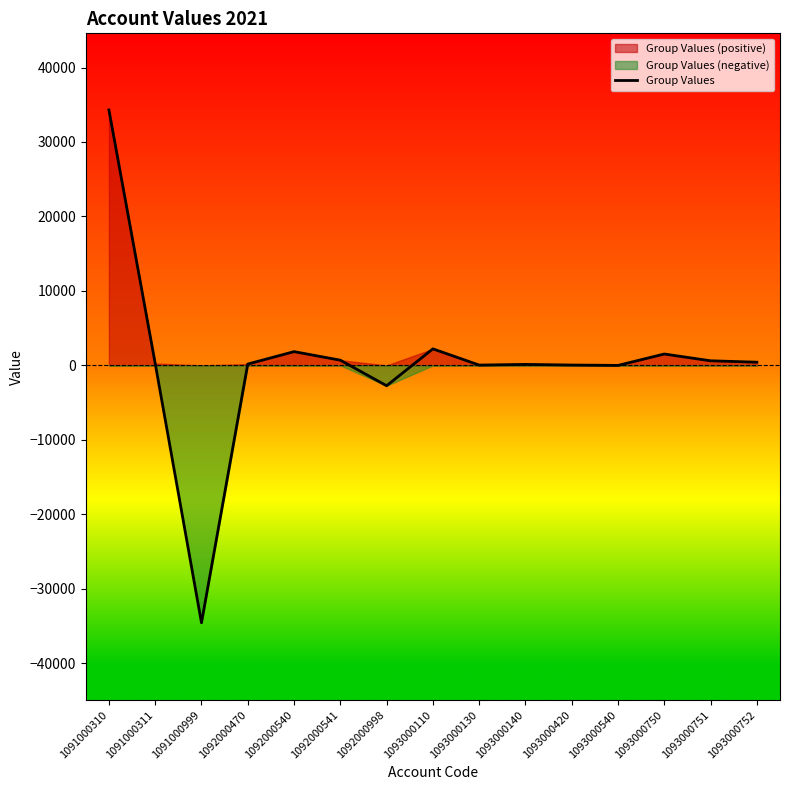

True or false: there are more than 1 points higher than both neighbors.

True